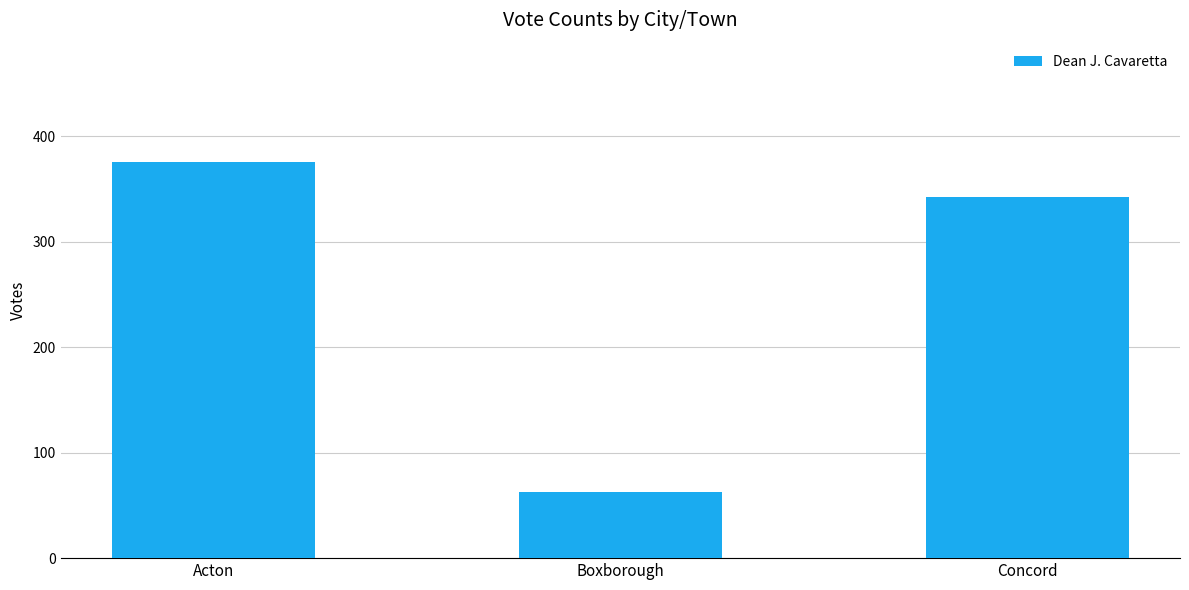

How many series are shown in this chart?

1